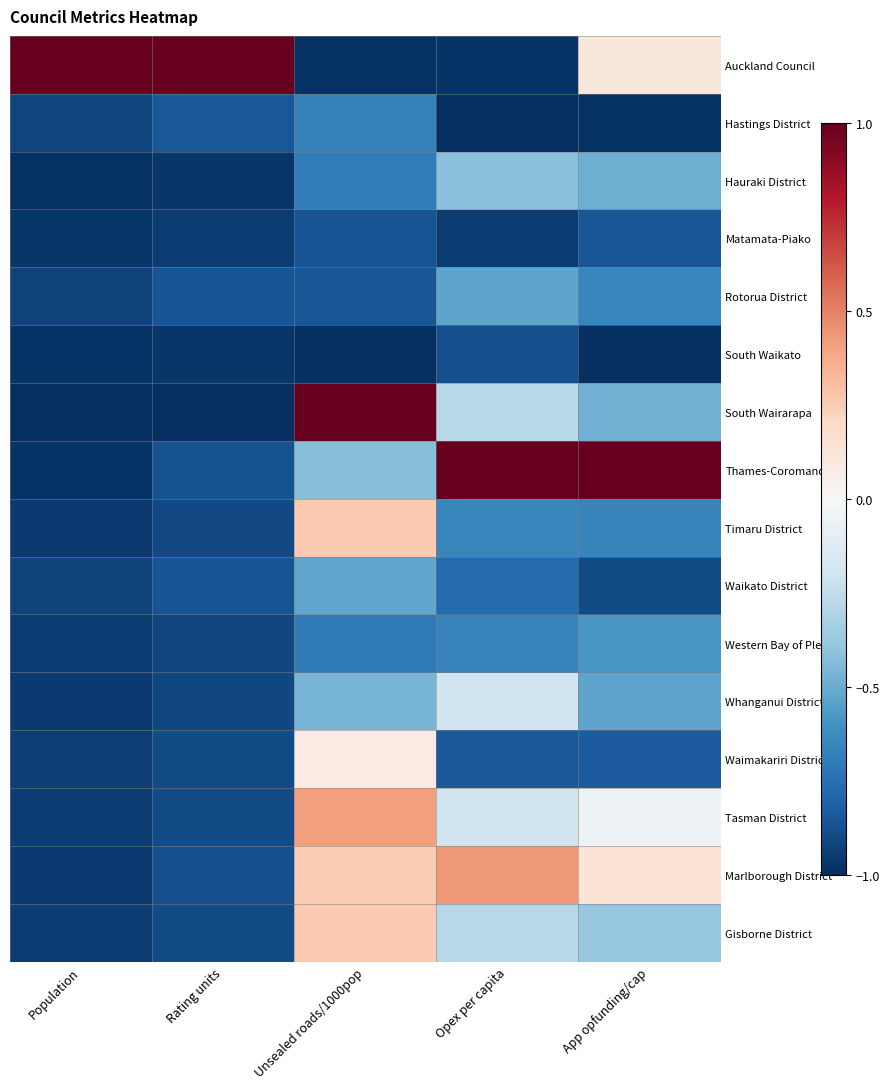

How many distinct data groups are displayed?

16